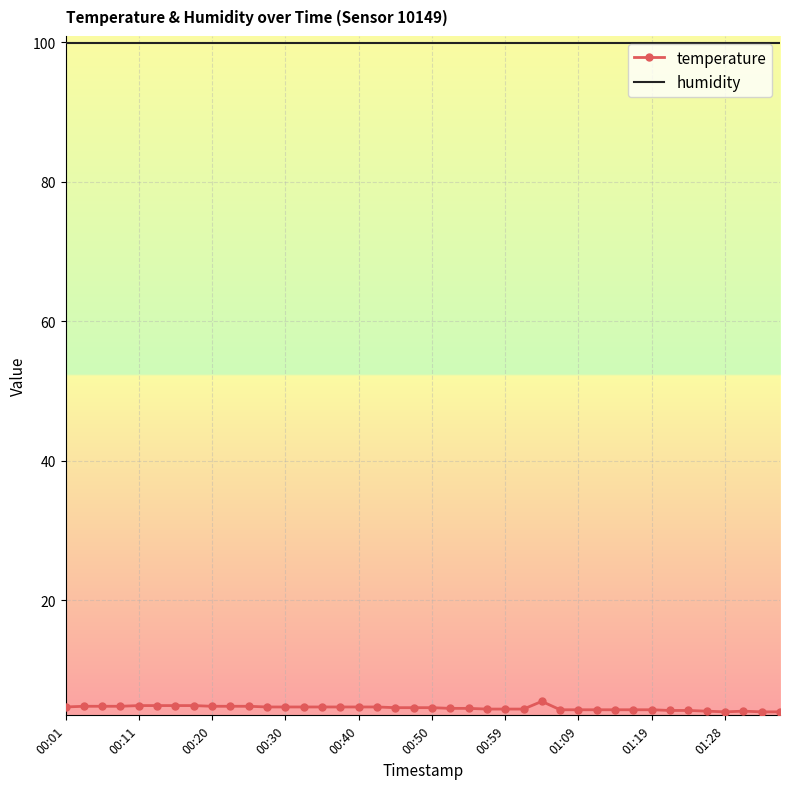

Which series has the largest total across all categories?

humidity